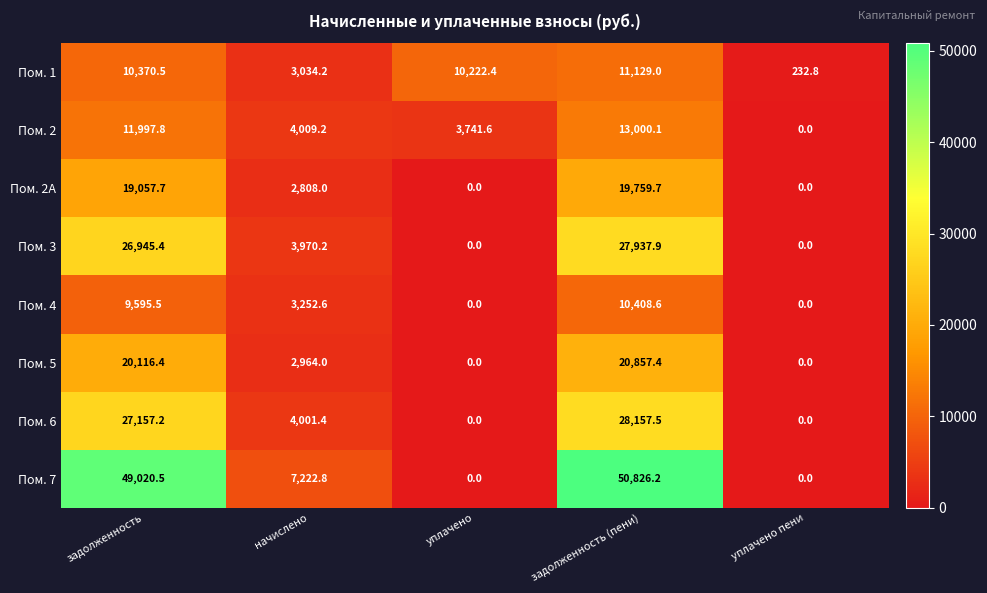

How many distinct data groups are displayed?

8